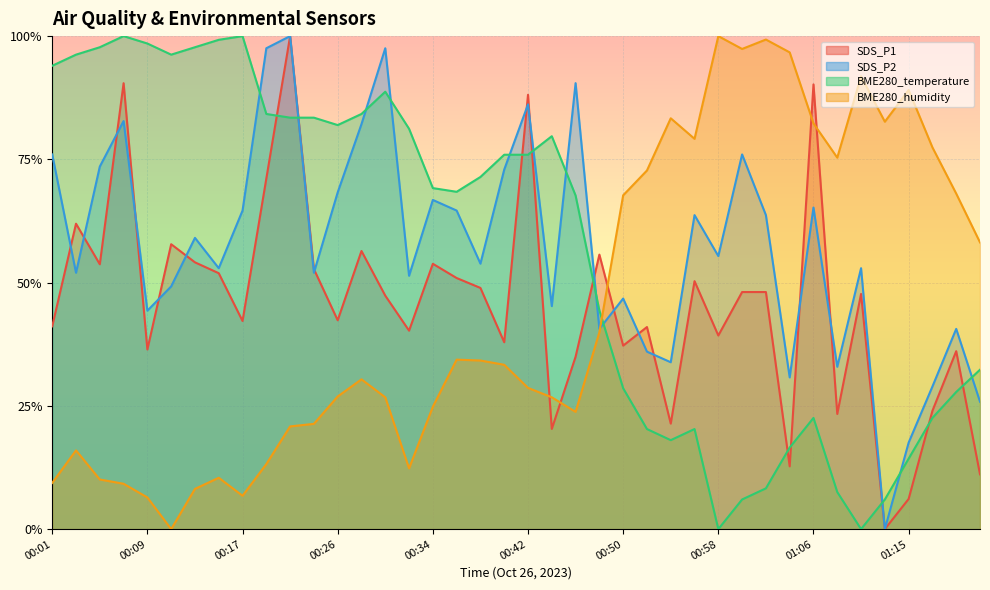

The value of BME280_humidity at 00:54 is 0.8. True or false?

True